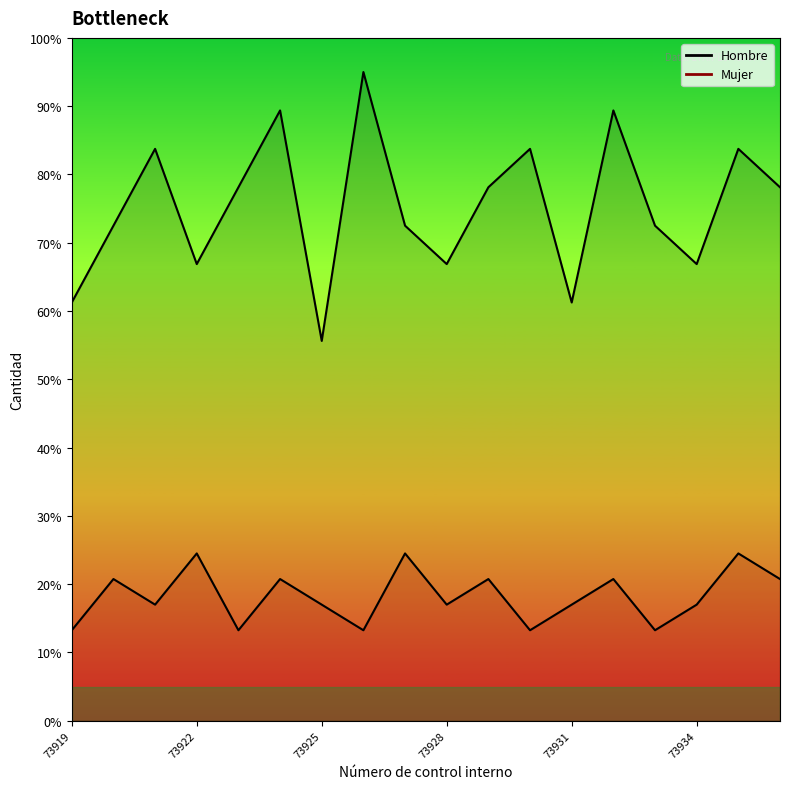

Reading left to right, transcribe all the data shown in this chart.

Hombre: 73919=61.2	73920=72.5	73921=83.8	73922=66.9	73923=78.1	73924=89.4	73925=55.6	73926=95.0	73927=72.5	73928=66.9	73929=78.1	73930=83.8	73931=61.2	73932=89.4	73933=72.5	73934=66.9	73935=83.8	73936=78.1
Mujer: 73919=13.2	73920=20.8	73921=17.0	73922=24.5	73923=13.2	73924=20.8	73925=17.0	73926=13.2	73927=24.5	73928=17.0	73929=20.8	73930=13.2	73931=17.0	73932=20.8	73933=13.2	73934=17.0	73935=24.5	73936=20.8